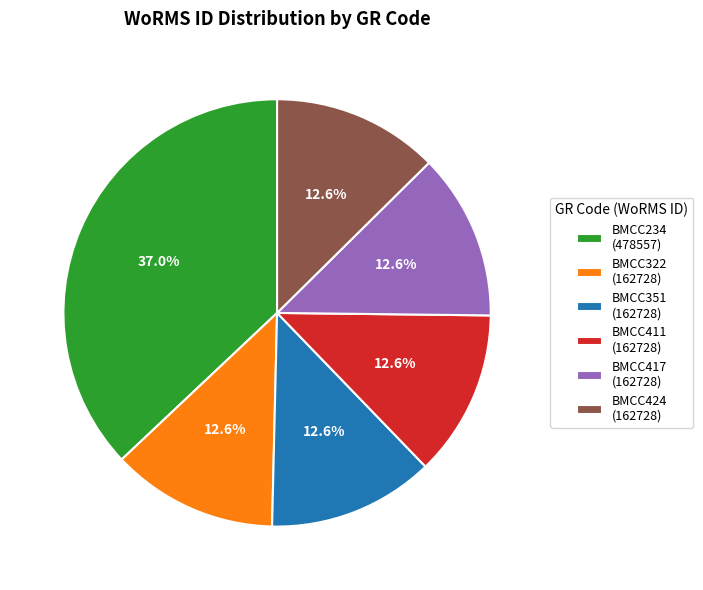

To the nearest percent, what portion does BMCC424 represent?

13%